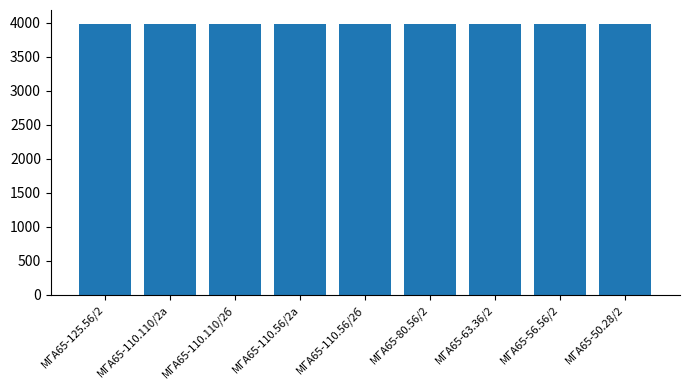

What is the change in value from МГА65-110.110/2б to МГА65-50.28/2?

+6